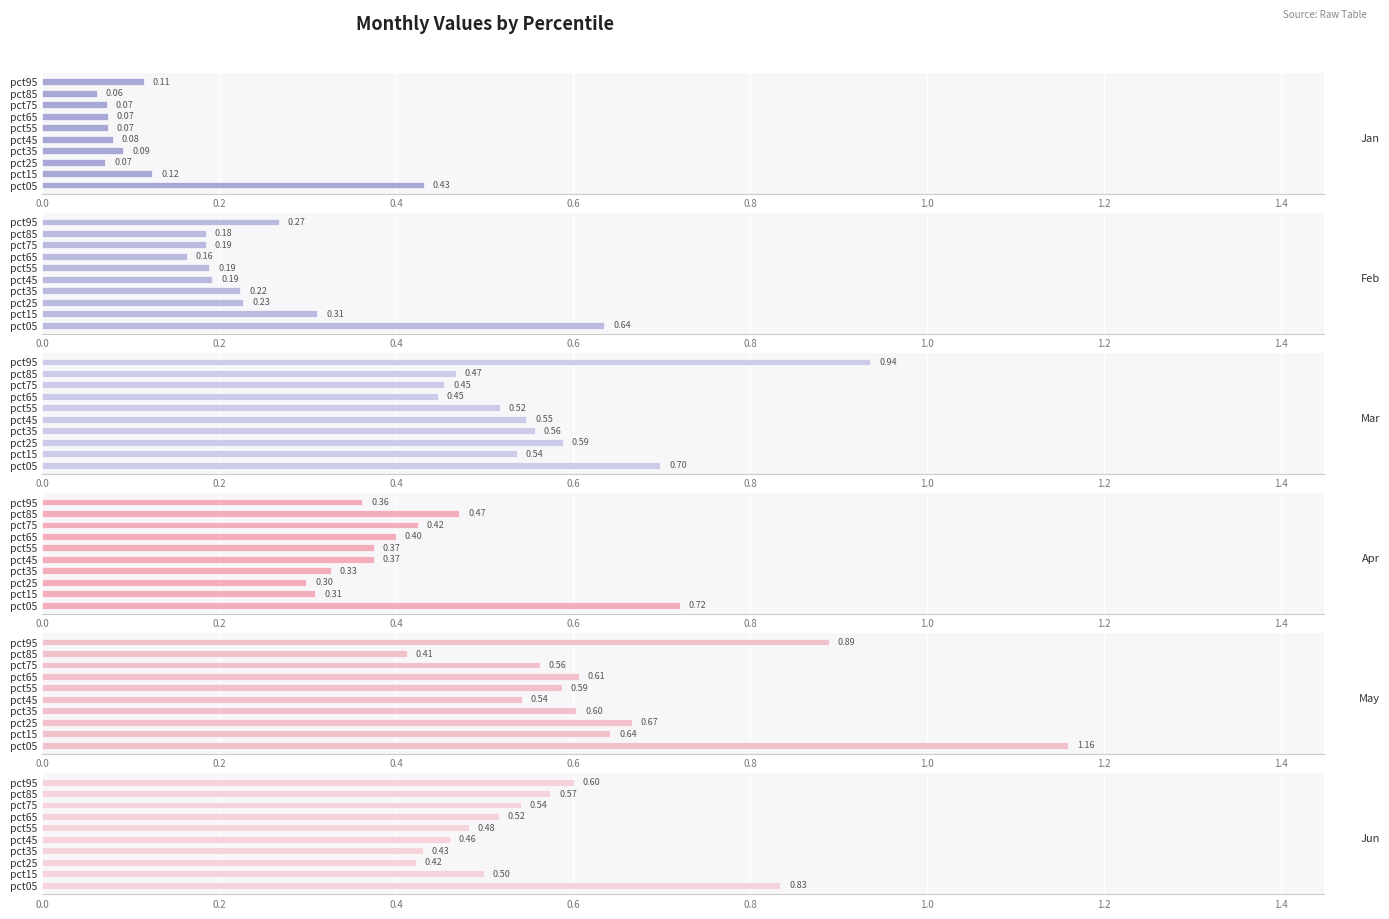

How many groups of bars are there?

10